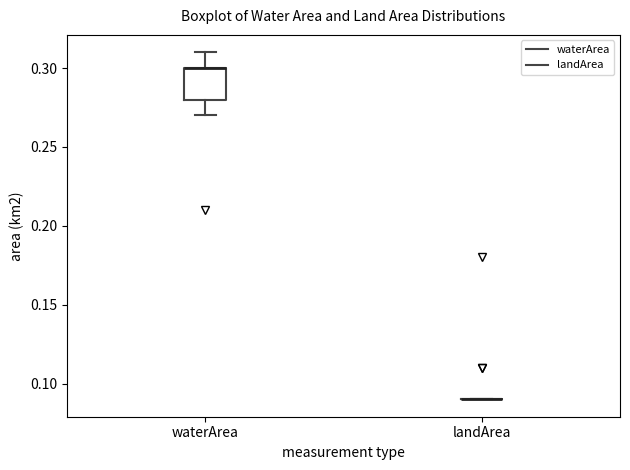

Which box is the tallest, from its lower edge to its upper edge?

waterArea